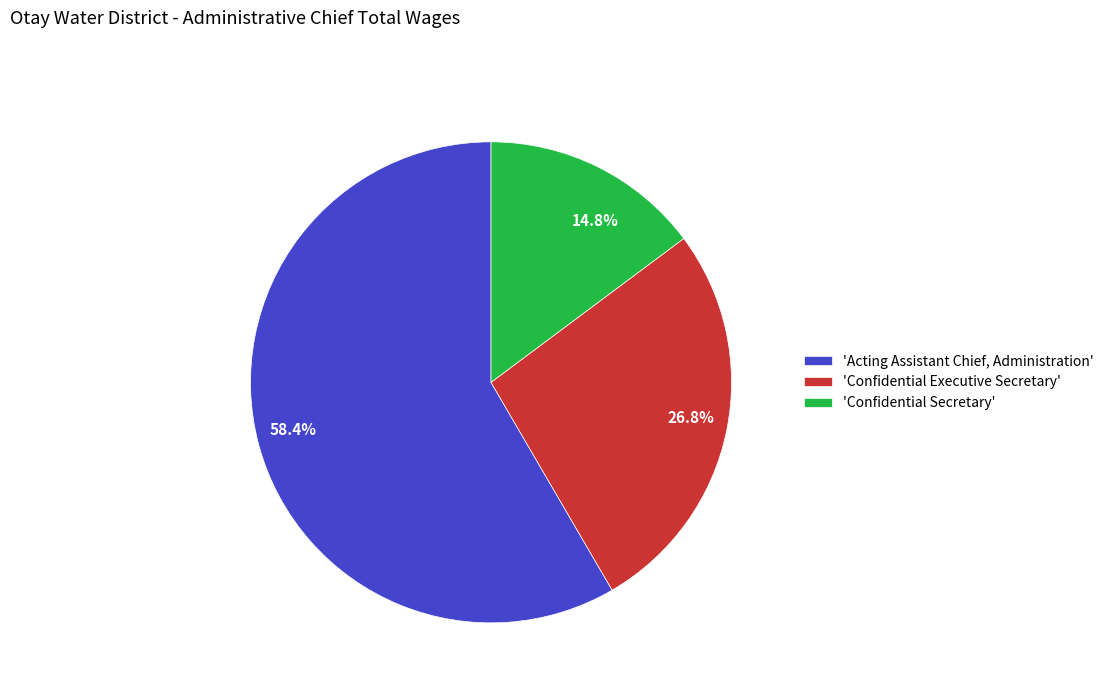

Which has a higher value, 'Confidential Secretary' or 'Confidential Executive Secretary'?

'Confidential Executive Secretary'